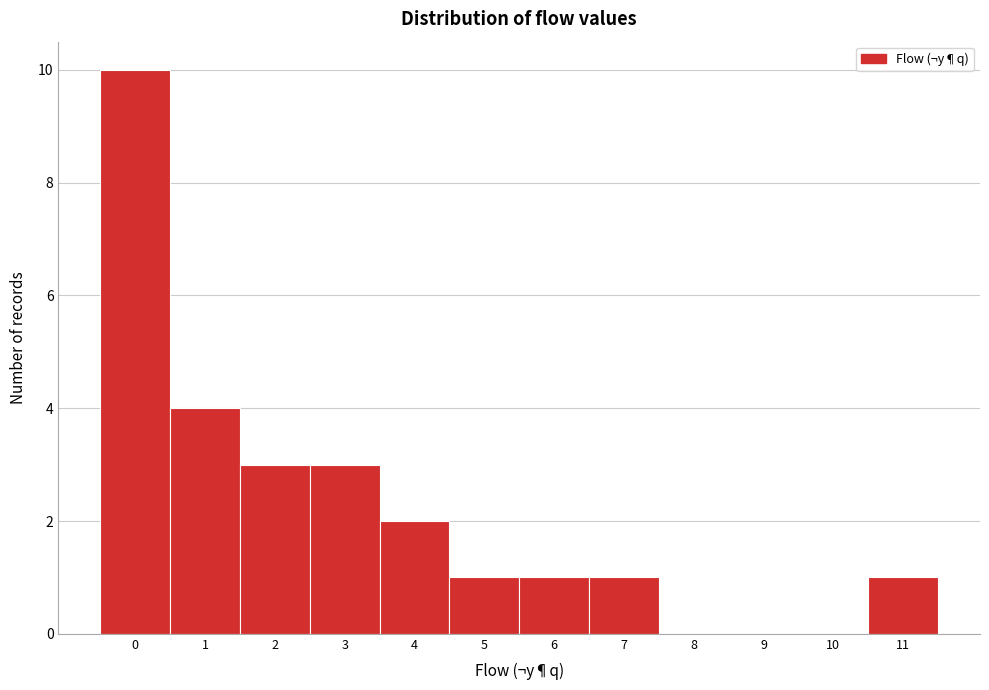

Which range on the x-axis has the tallest bar?

-0.5 to 0.5